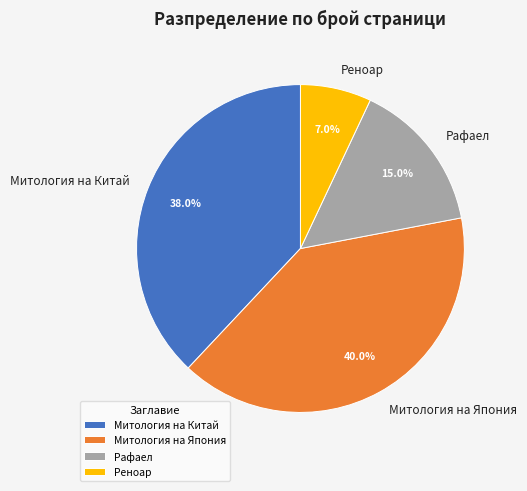

True or false: Реноар accounts for 7% of the total.

True